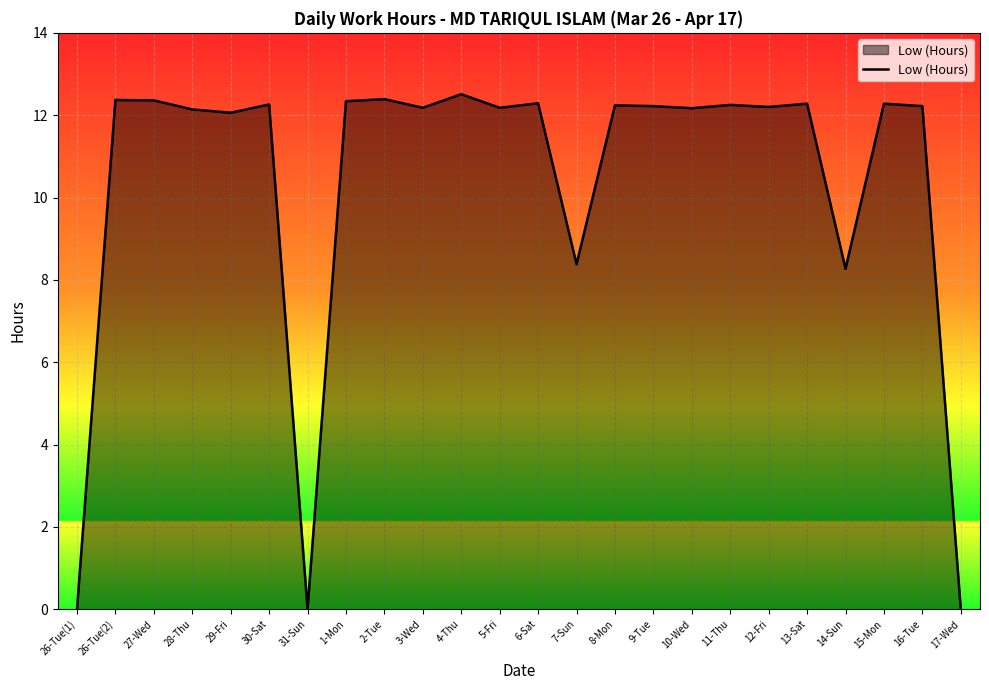

What position from the left is 16-Tue?

23